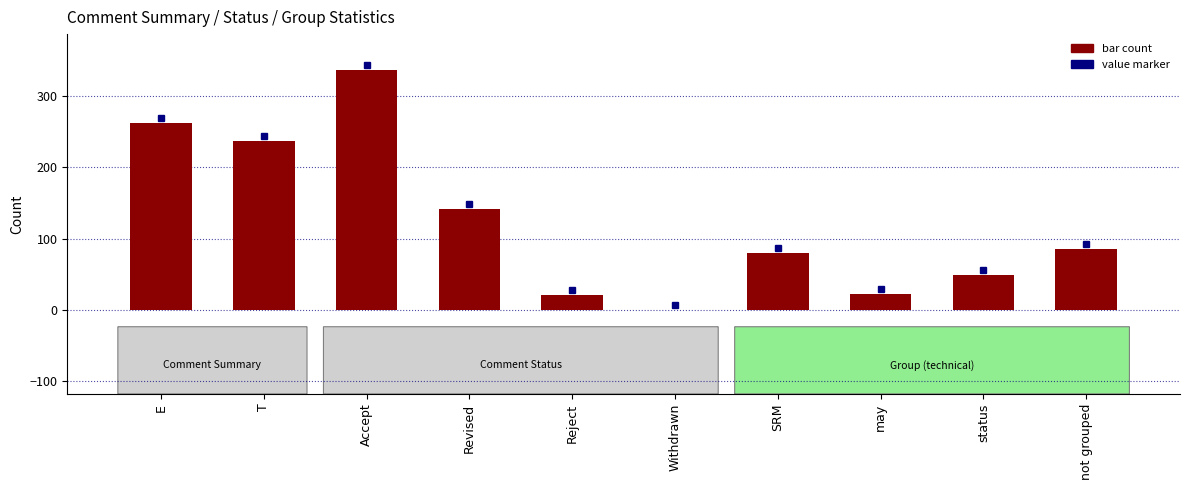

At which label is the value closest to 168?

Revised